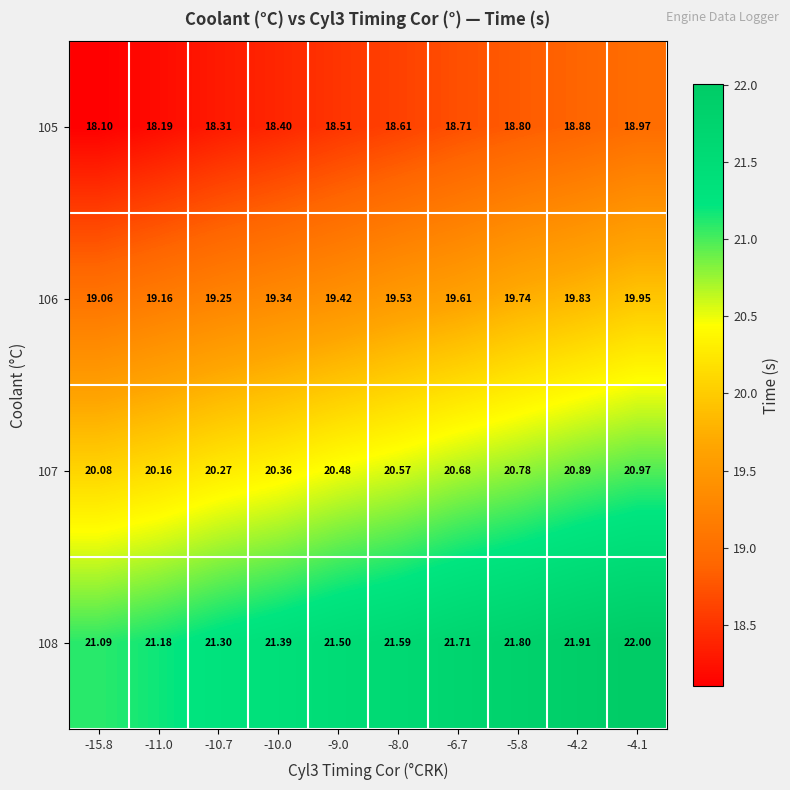

Count the number of categories in the chart.

10